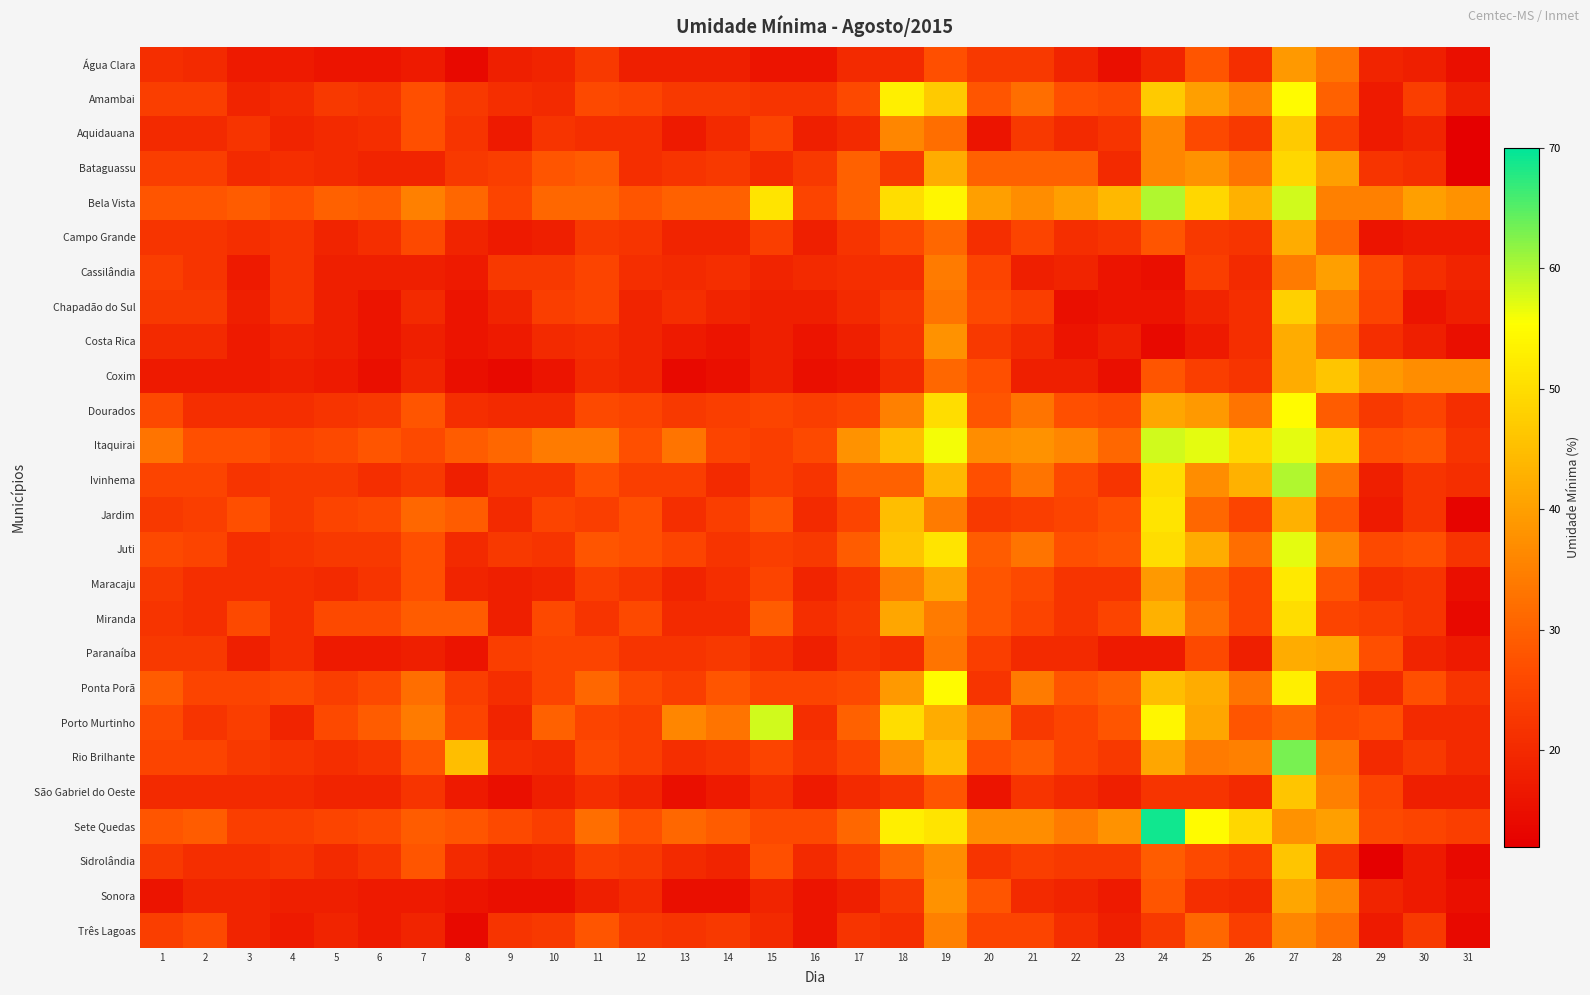

What is the spread (max minus min) of values at 22?

25